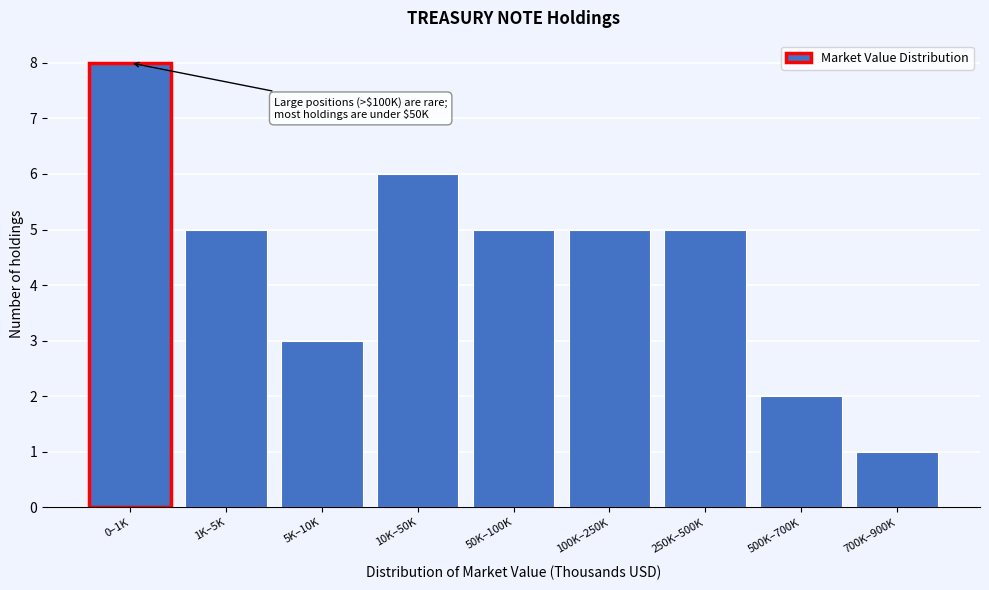

Reading left to right, list all the values displayed in this chart.

0–1K=8	1K–5K=5	5K–10K=3	10K–50K=6	50K–100K=5	100K–250K=5	250K–500K=5	500K–700K=2	700K–900K=1